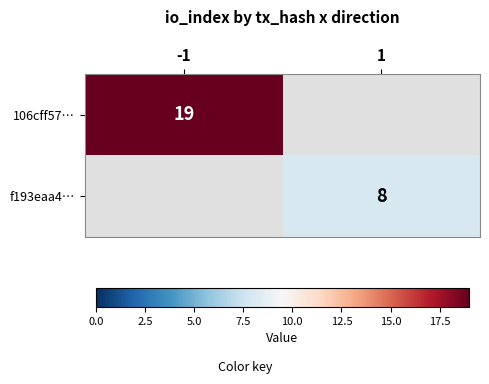

Is it true that f193eaa4… equals 8 at 1?

True